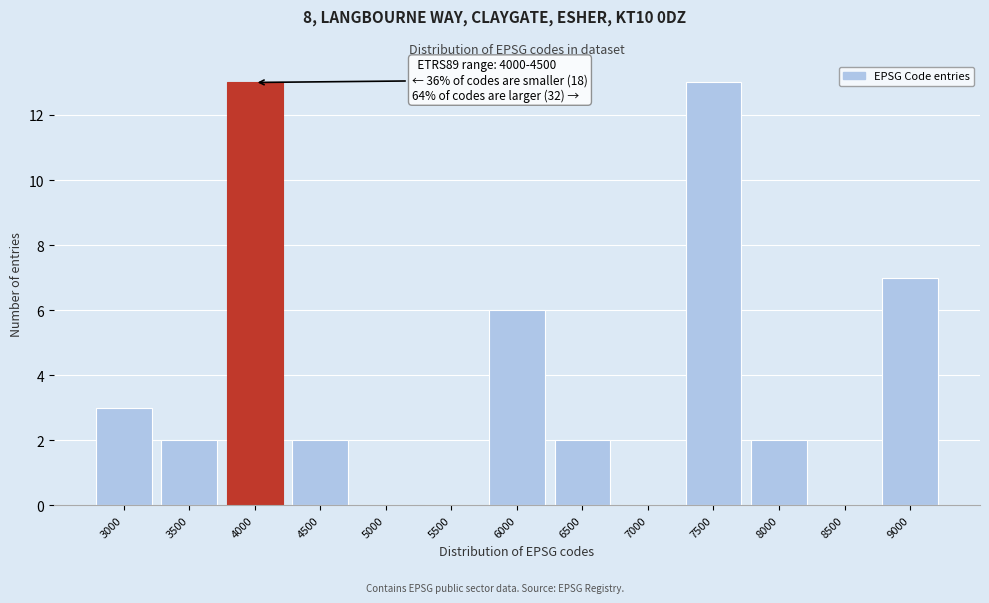

Reading right to left, transcribe all the data shown in this chart.

9000=7	8500=0	8000=2	7500=13	7000=0	6500=2	6000=6	5500=0	5000=0	4500=2	4000=13	3500=2	3000=3